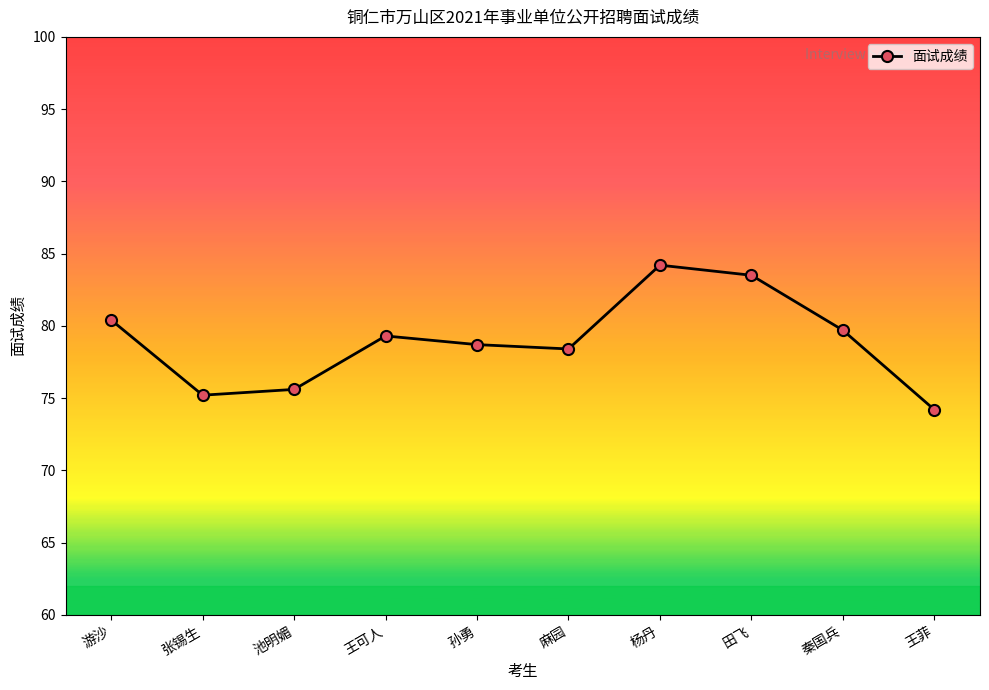

What is the difference between the values at 杨丹 and 游沙?

3.8